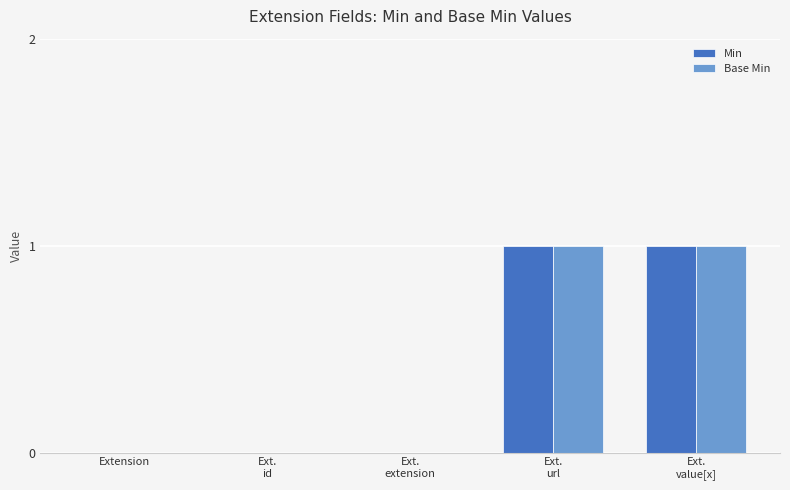

The Min series shows 0 at Extension. True or false?

True